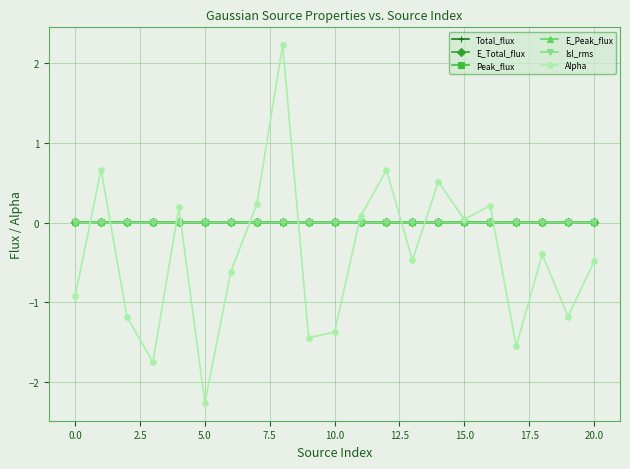

Which series has the widest spread of values?

Alpha